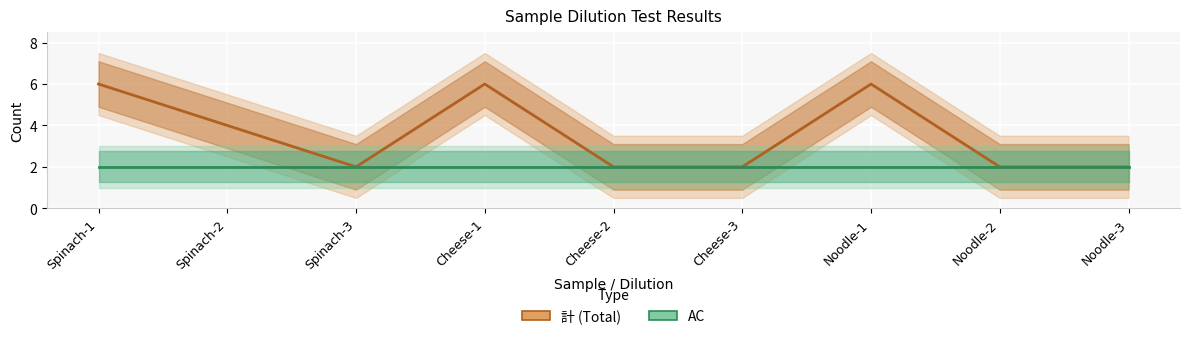

Which series has the largest range (max minus min)?

計 (Total)